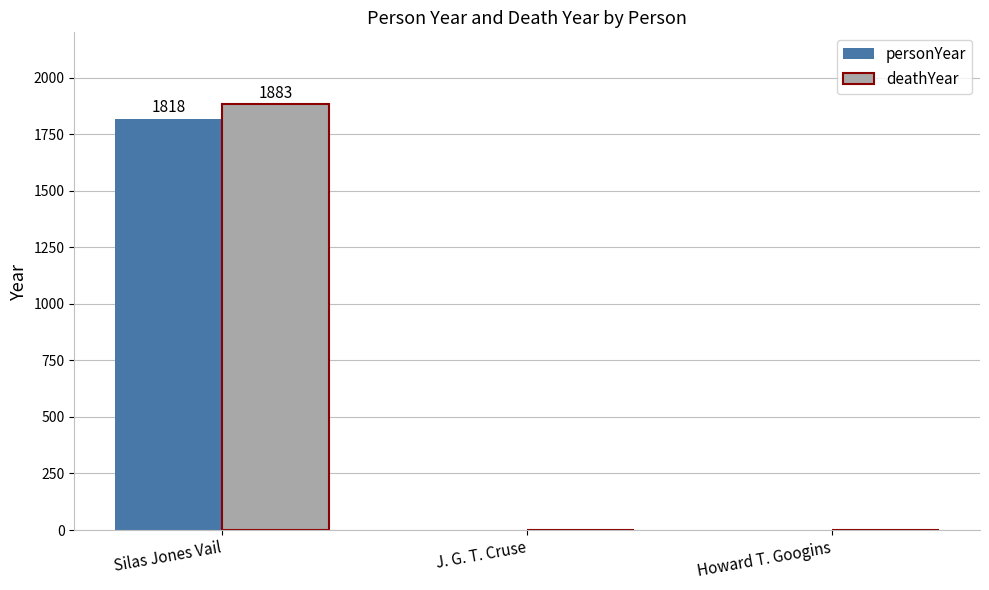

What is the sum of all deathYear values?

1883